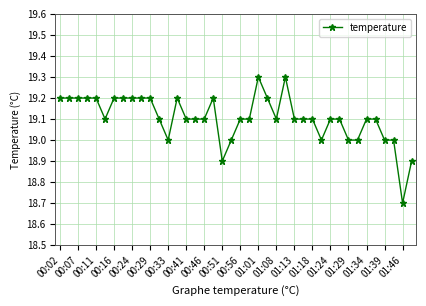

What is the maximum value shown in the chart?

19.3